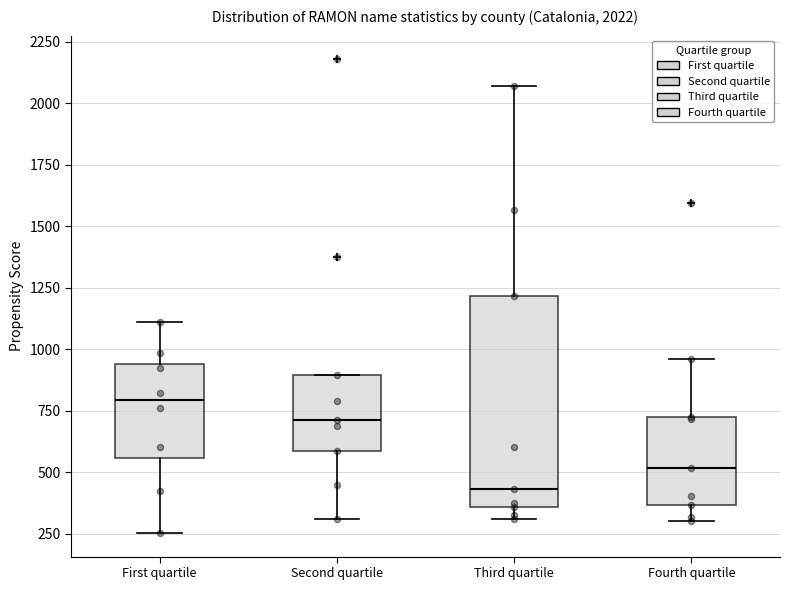

Comparing the boxes themselves (not the whiskers), which one is the tallest?

Third quartile